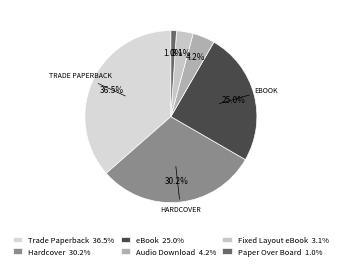

Is there a majority slice in this chart?

No